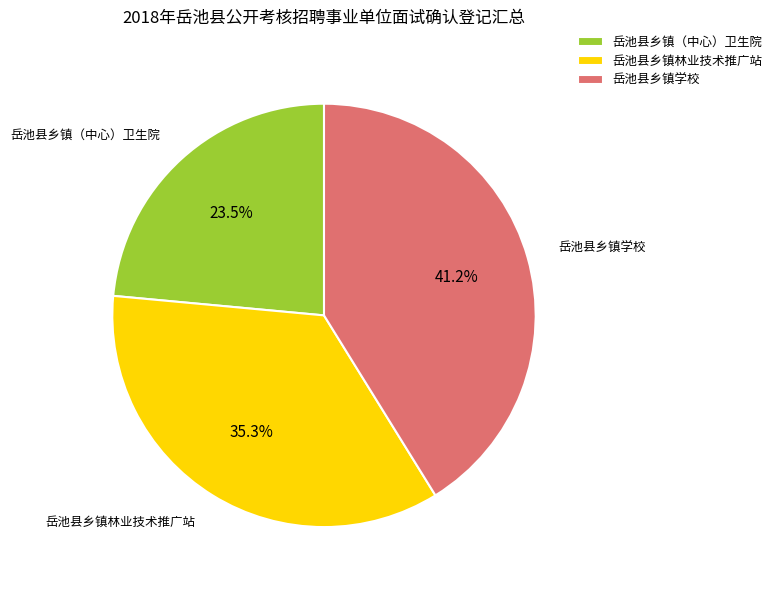

What percentage is the 岳池县乡镇学校 slice, to the nearest percent?

41%